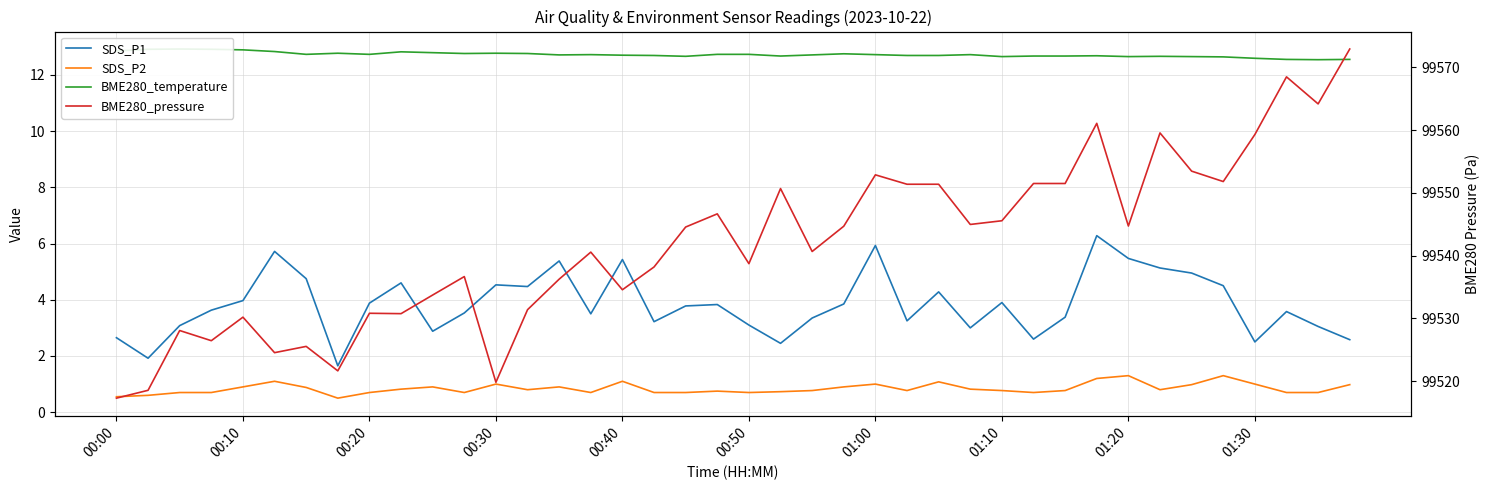

What value does the SDS_P2 series have at 25?

0.8